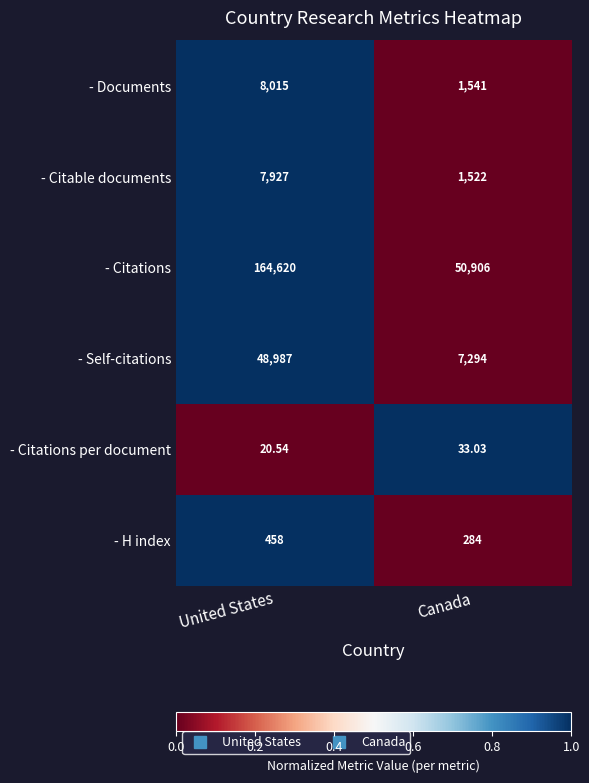

At Canada, list the series in order from largest to smallest.

- Citations, - Self-citations, - Documents, - Citable documents, - H index, - Citations per document